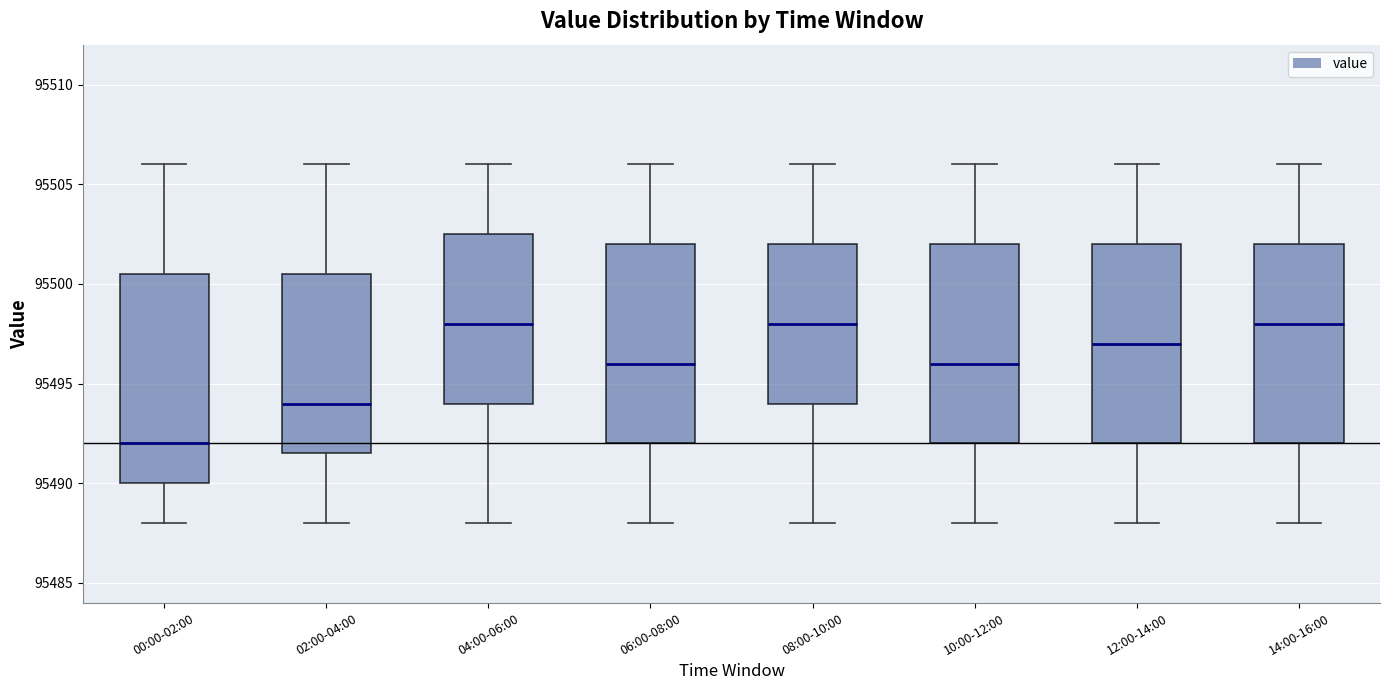

Comparing the boxes themselves (not the whiskers), which one is the tallest?

00:00-02:00